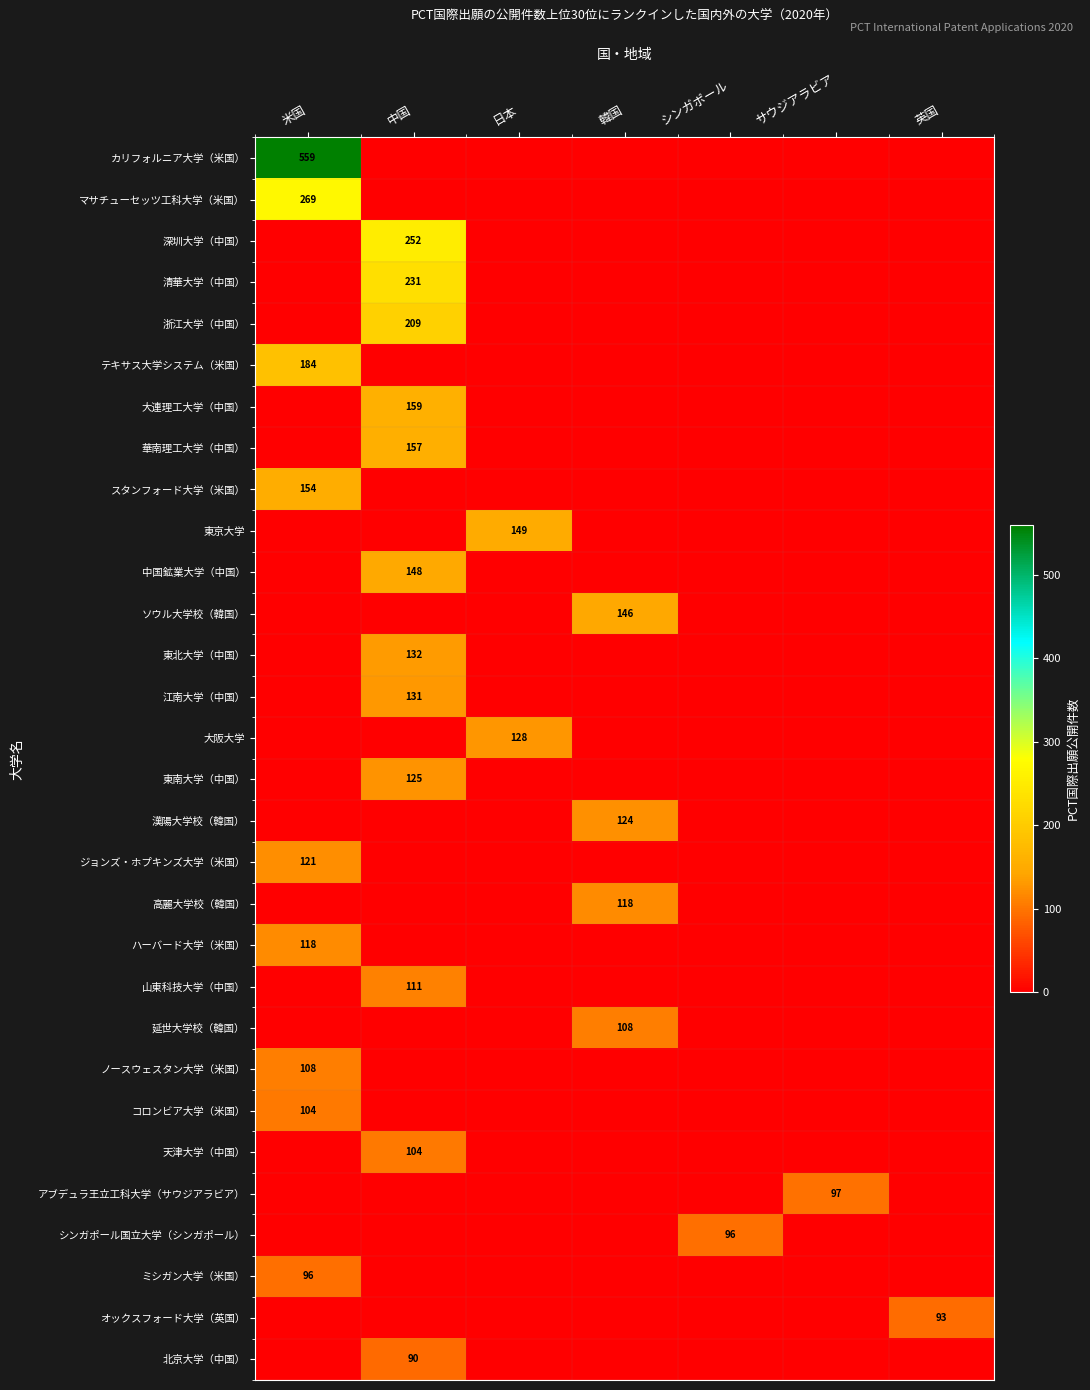

What is the difference between the highest and lowest values at サウジアラビア?

97